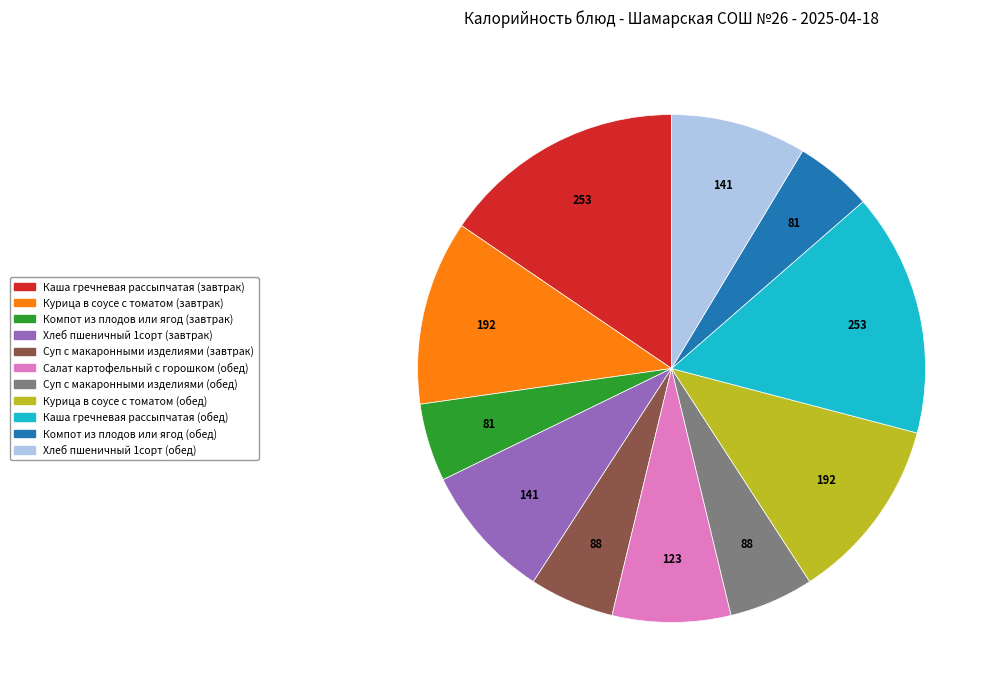

Does Каша гречневая рассыпчатая (обед) account for over 50% of the chart?

No